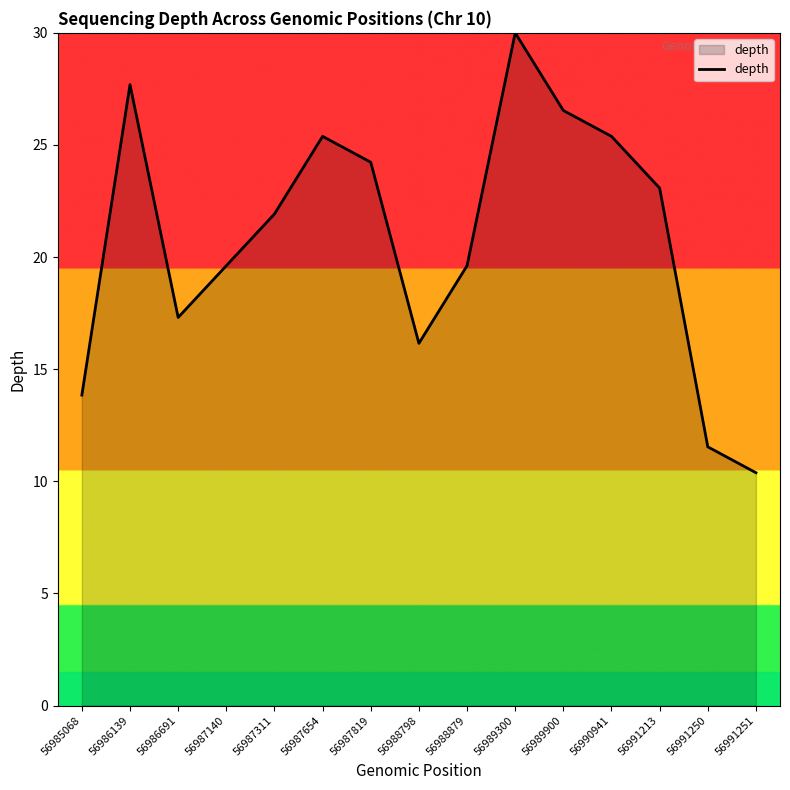

What is the difference between the values at 56987311 and 56986691?

4.6